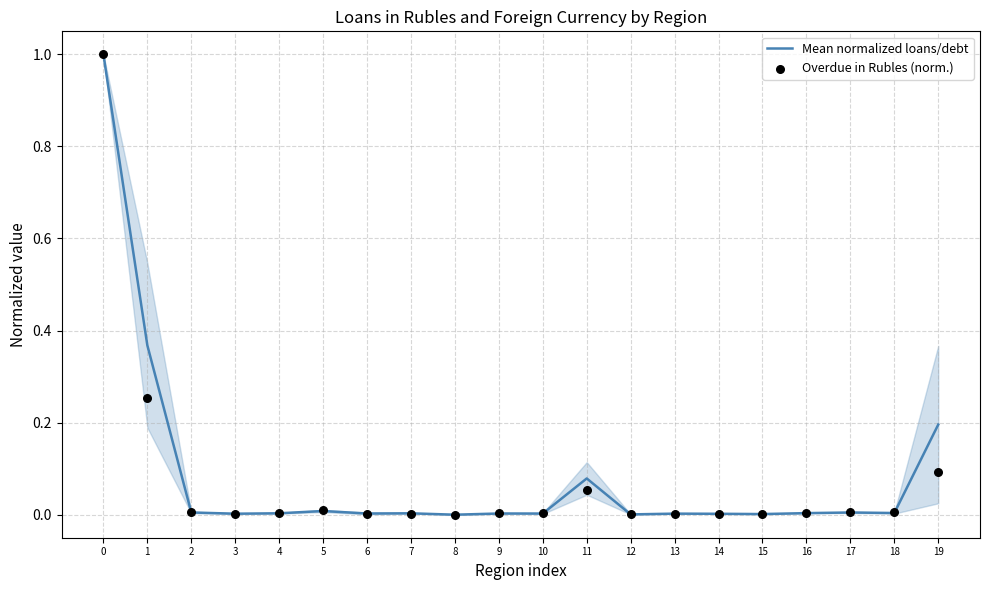

Which series has the largest total across all categories?

Mean normalized loans/debt